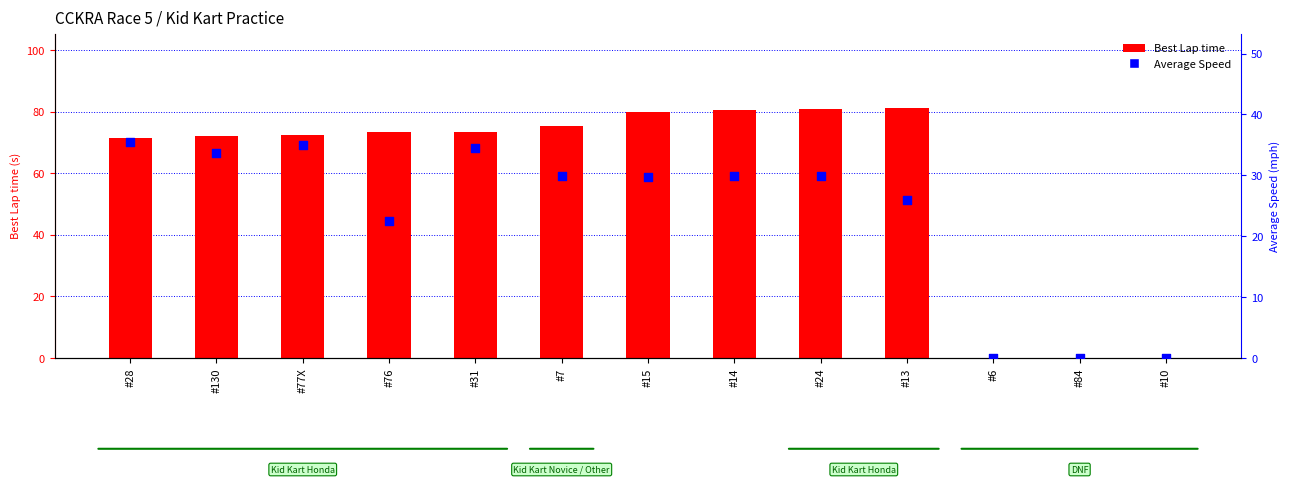

At which category is the sum across all series the highest?

#24